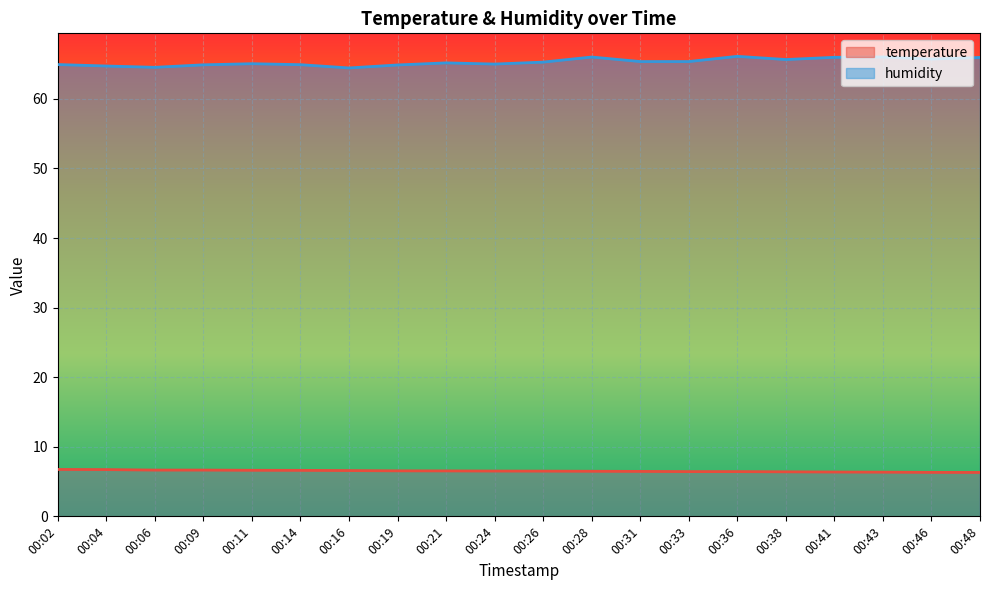

Which has a higher value, 00:28 or 00:04?

00:04